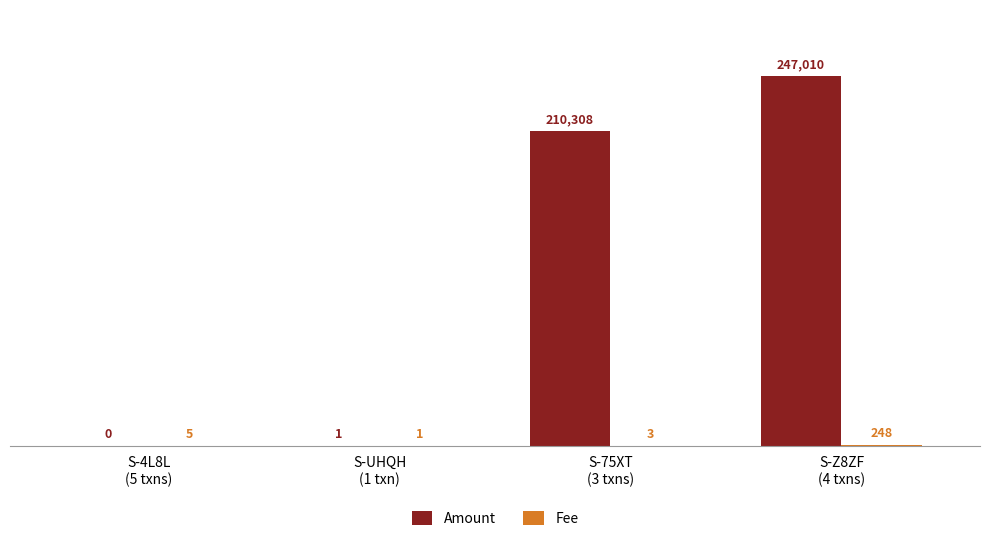

The value of Amount at S-Z8ZF
(4 txns) is 247010. True or false?

True